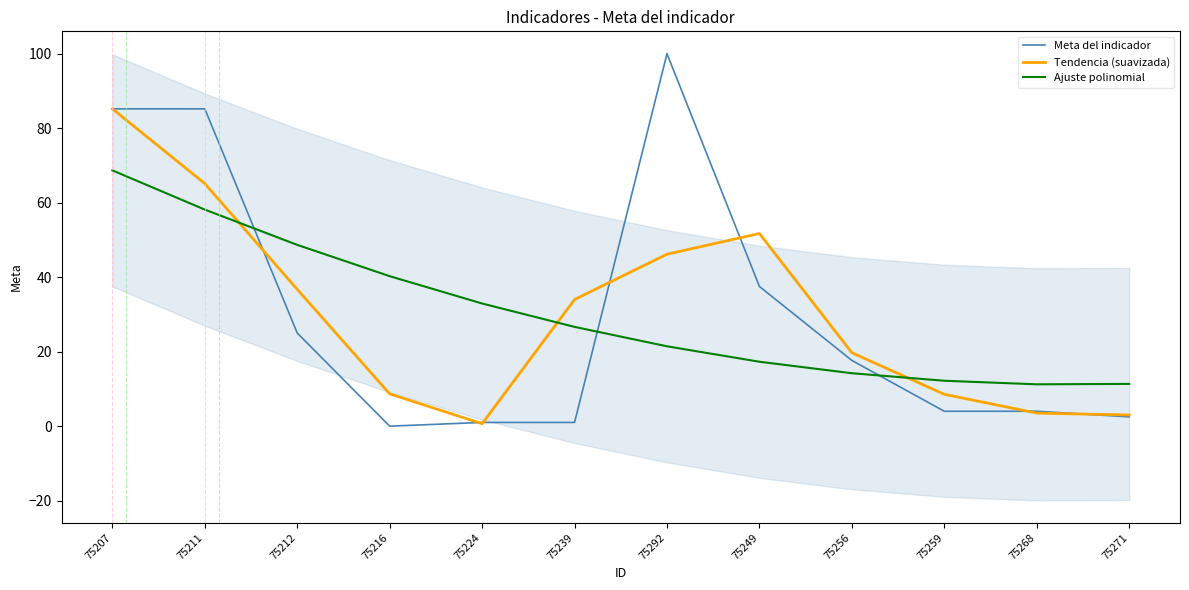

At which category is the sum across all series the highest?

75207